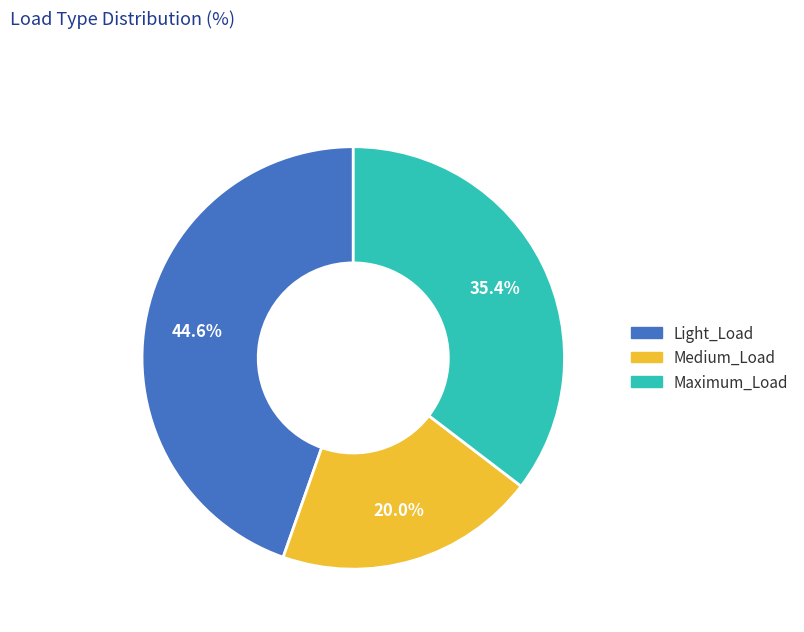

How many slices are in this pie chart?

3